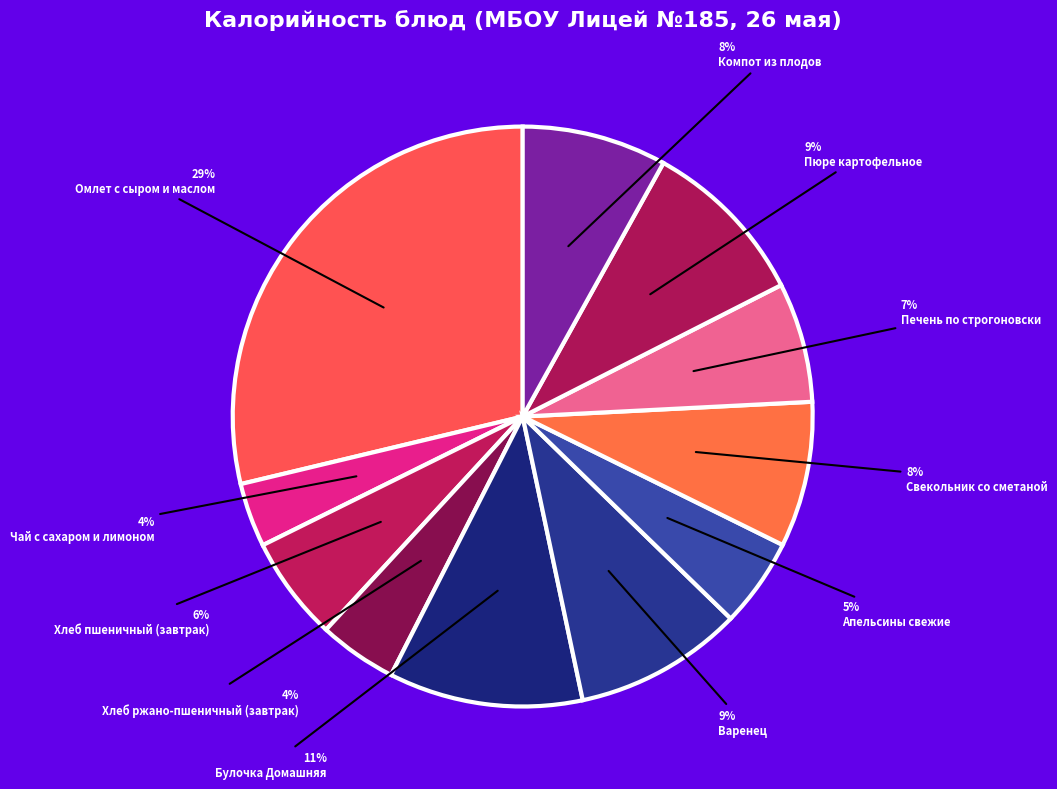

Which category has the smallest portion of the pie?

Чай с сахаром и лимоном